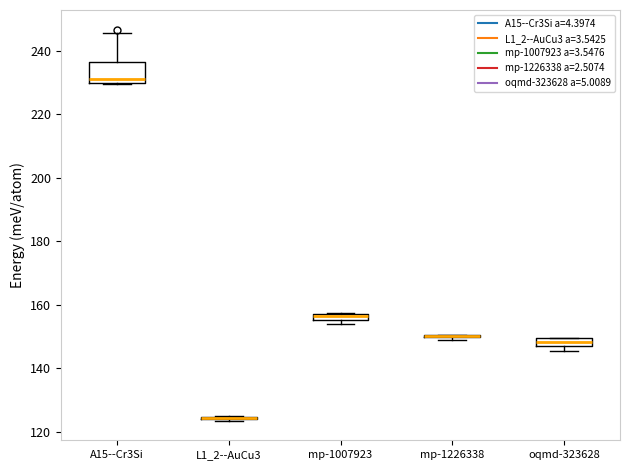

Comparing the boxes themselves (not the whiskers), which one is the tallest?

A15--Cr3Si